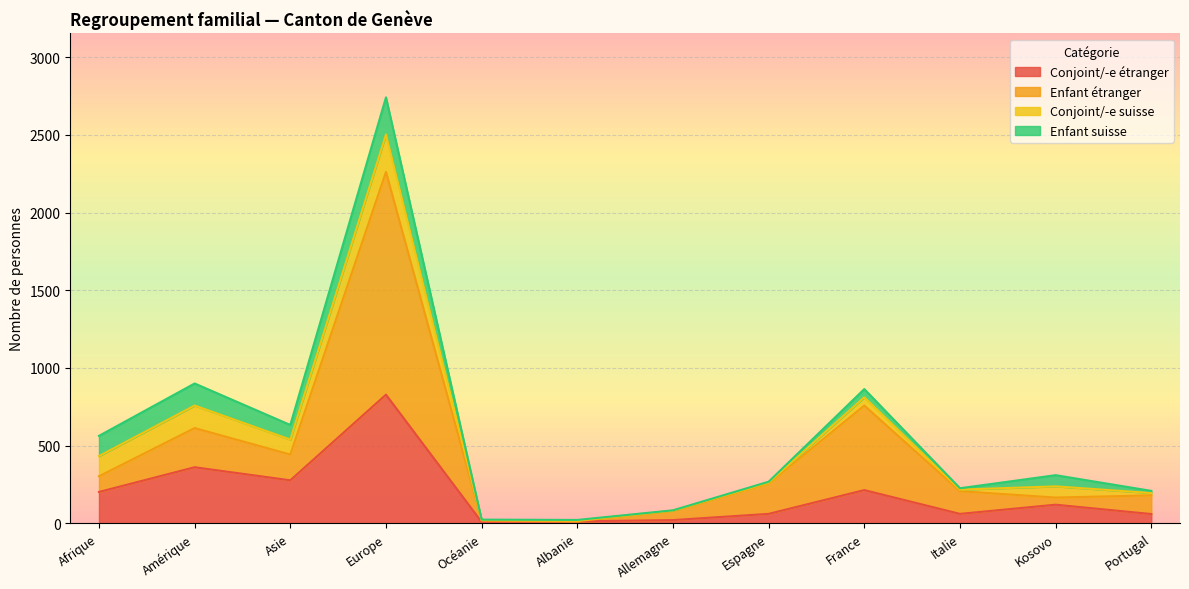

Which category has the highest value in the Conjoint/-e étranger series?

Europe